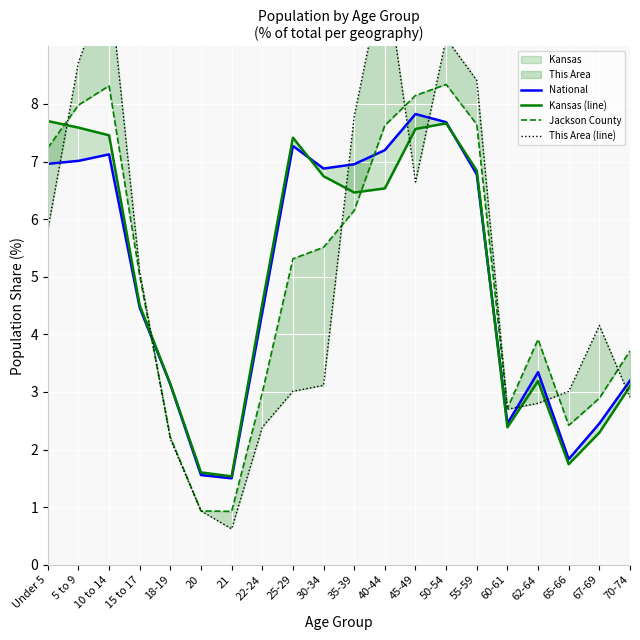

What is the sum of the National values at 55-59 and 40-44?

14.0